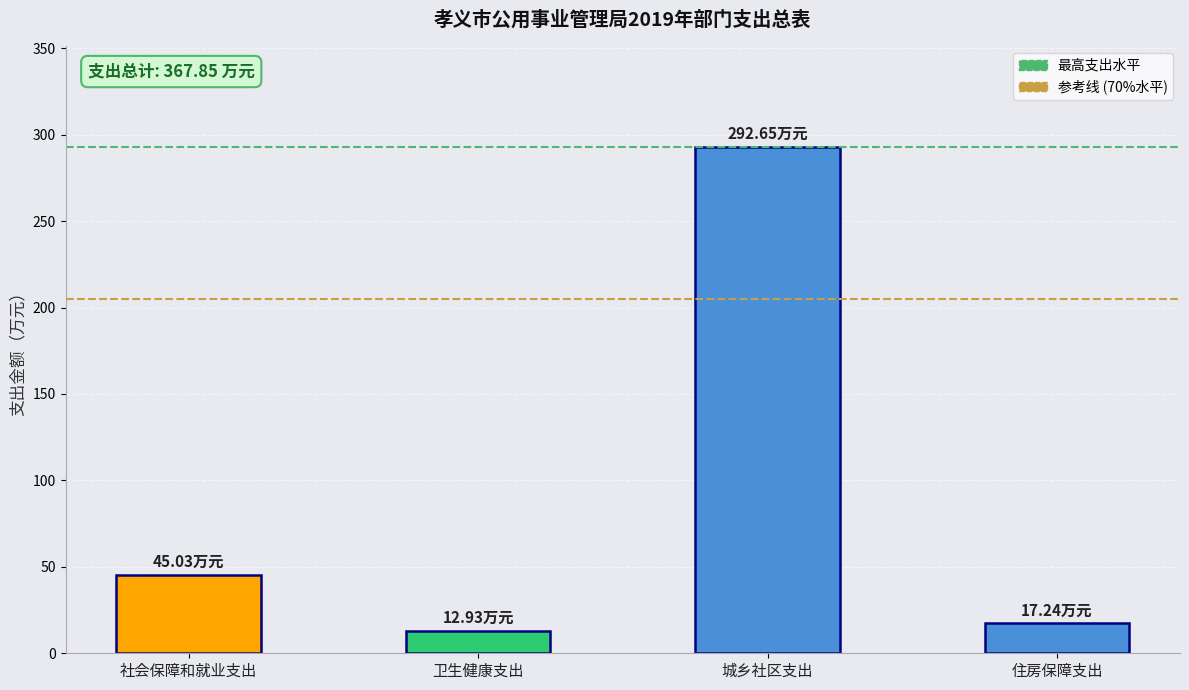

Does the chart contain stacked bars?

No